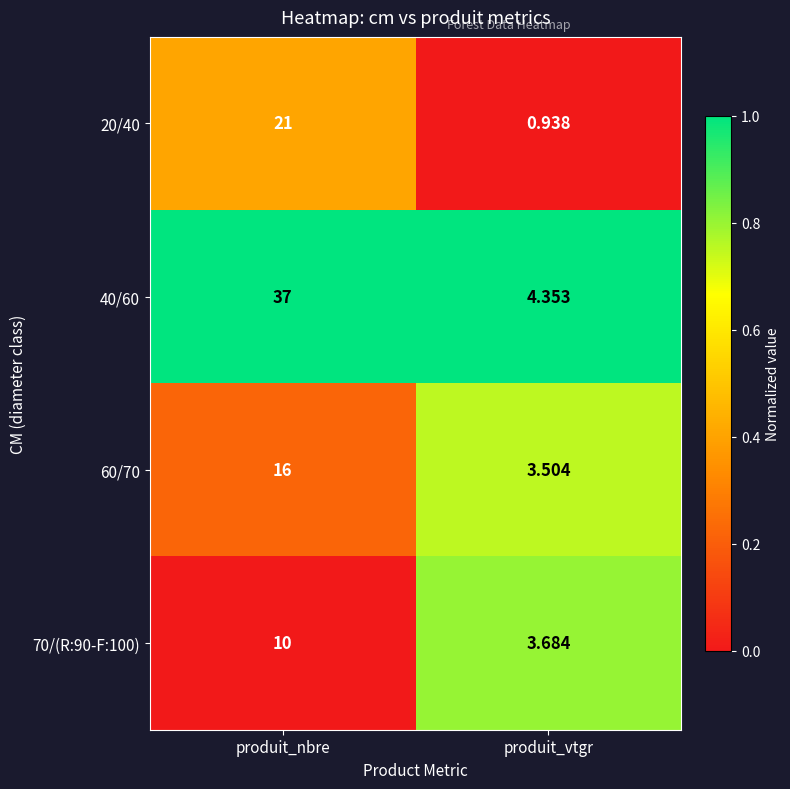

Which series has the largest range (max minus min)?

40/60